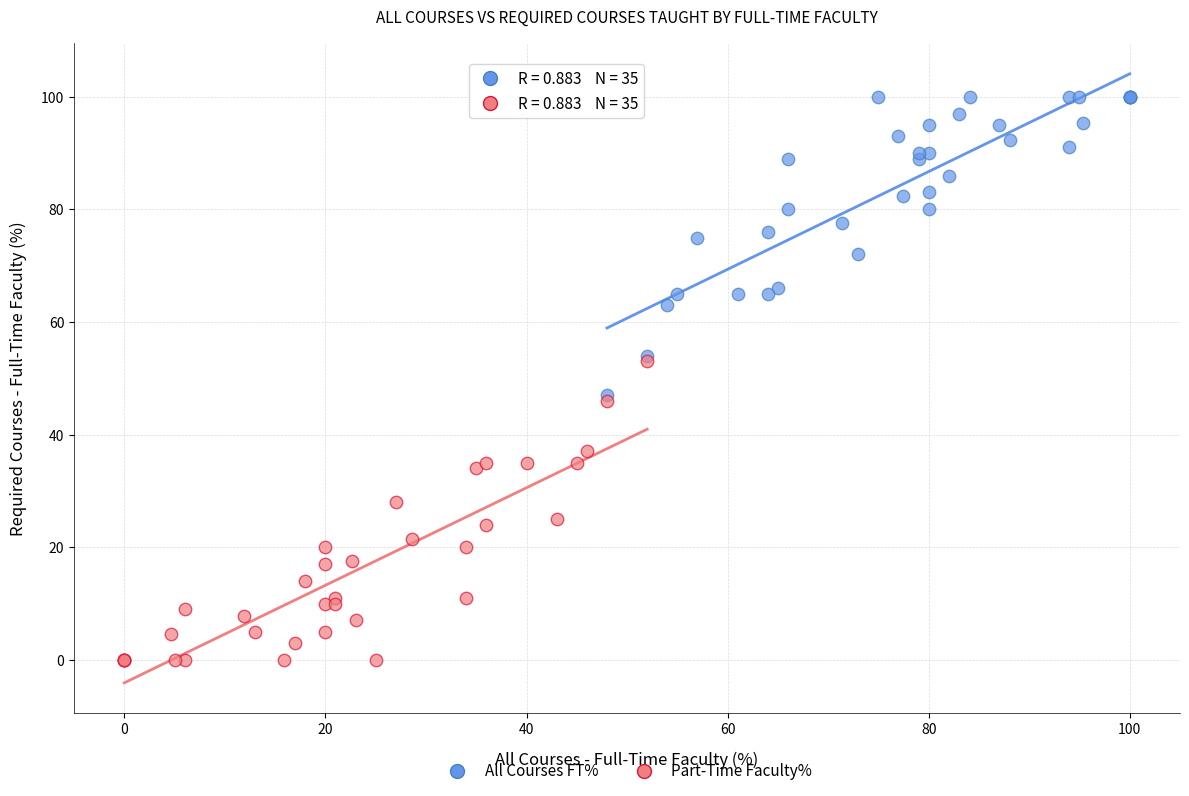

Which series reaches the maximum Y coordinate?

All Courses FT%